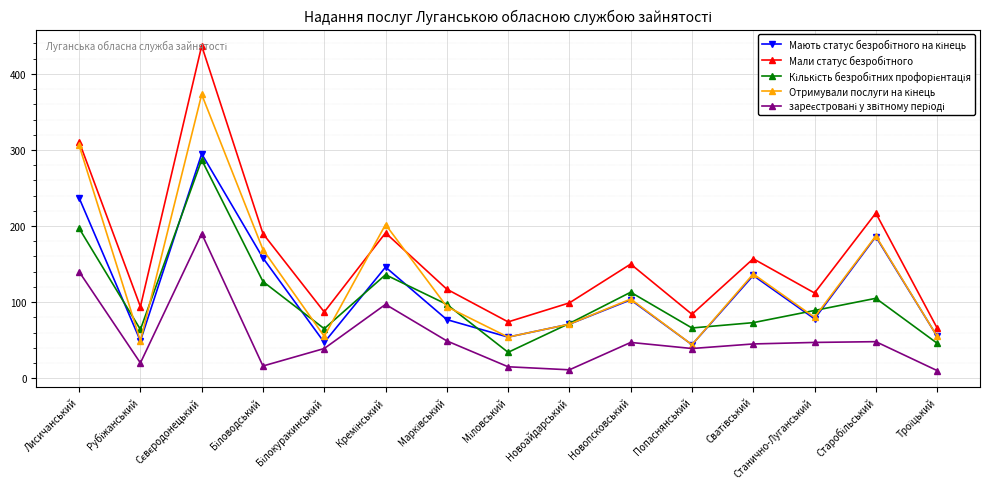

What is the smallest value displayed?

10